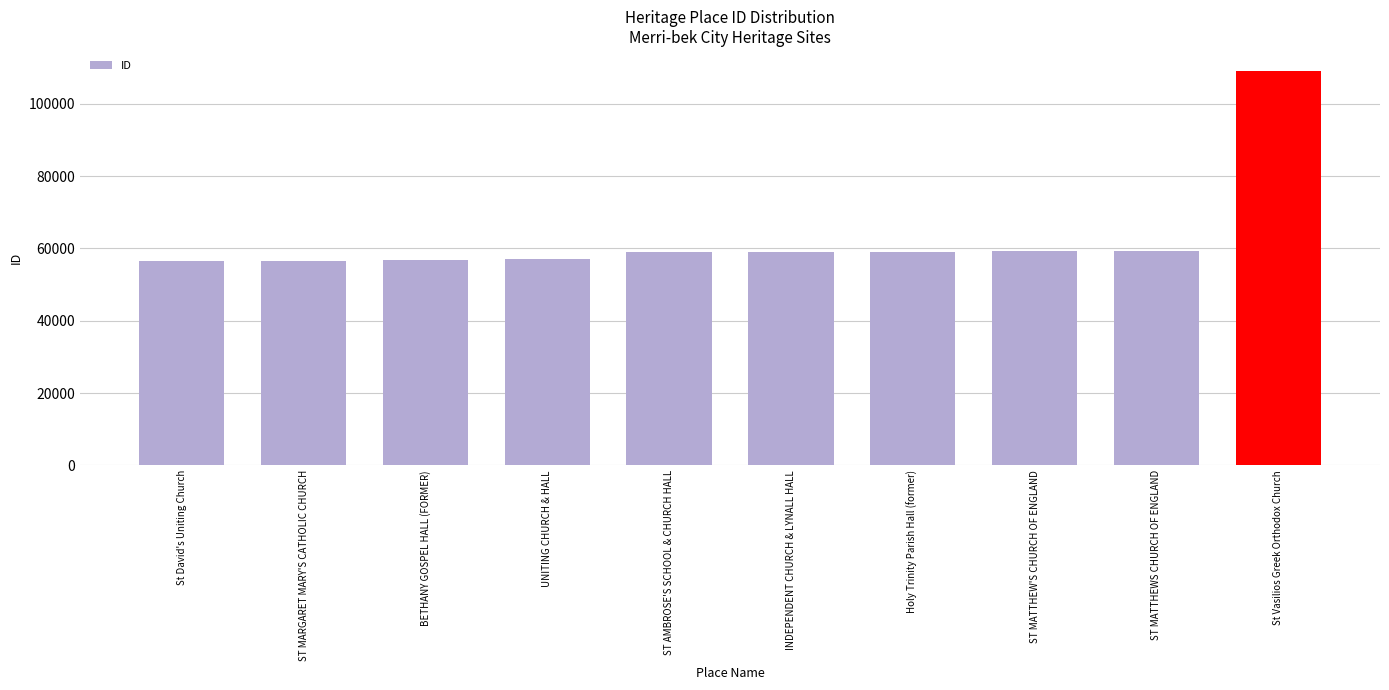

What is the change in value from ST MATTHEW'S CHURCH OF ENGLAND to ST MATTHEWS CHURCH OF ENGLAND?

+1